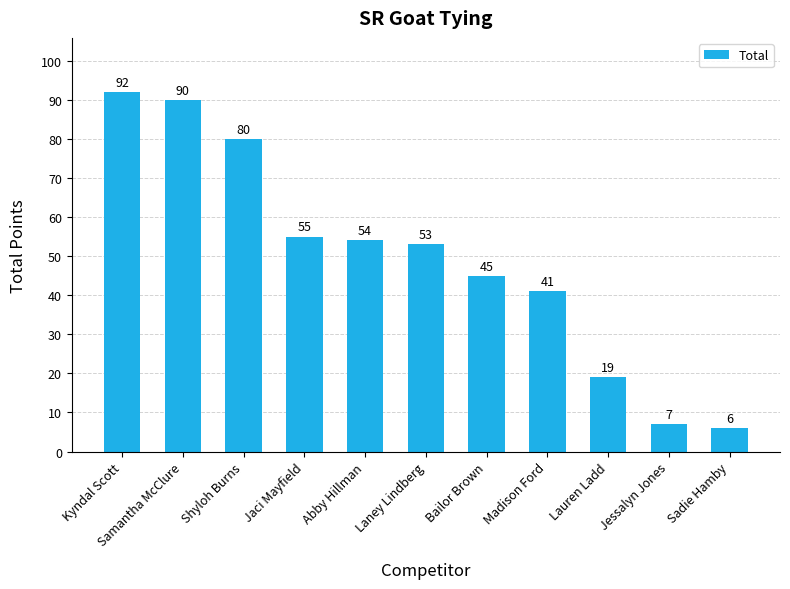

What is the label of the 3rd bar from the right?

Lauren Ladd